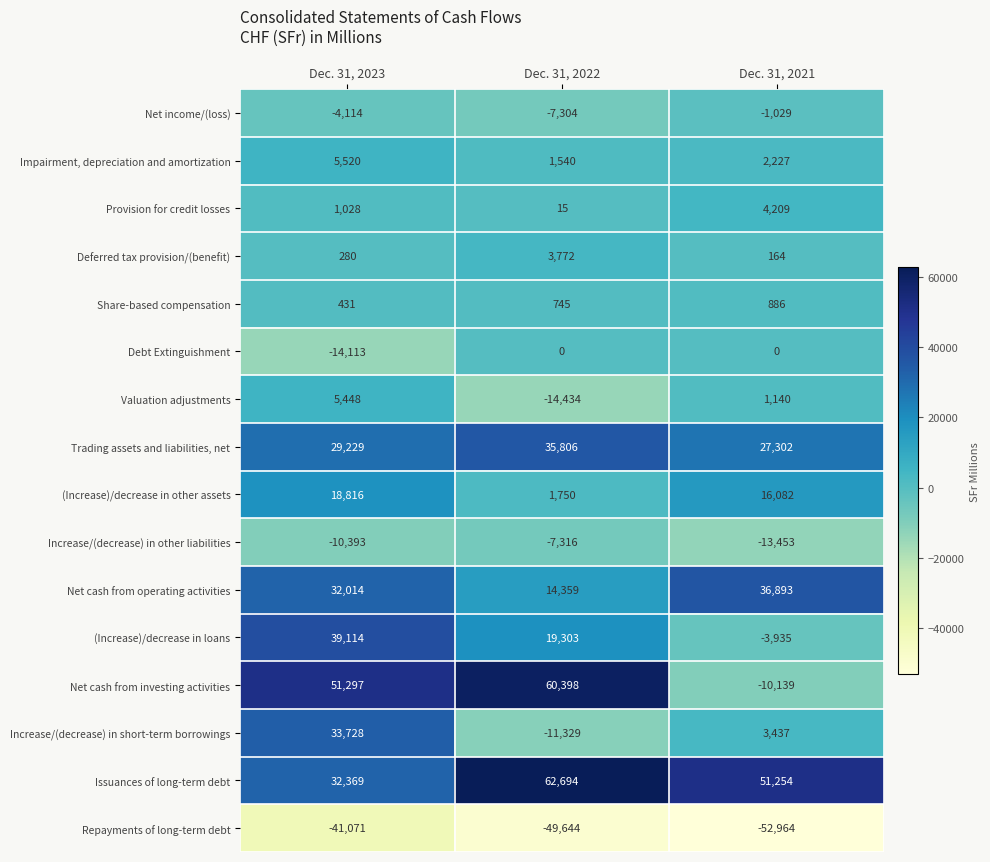

What value does the (Increase)/decrease in other assets series have at Dec. 31, 2021, to the nearest 50?

16100